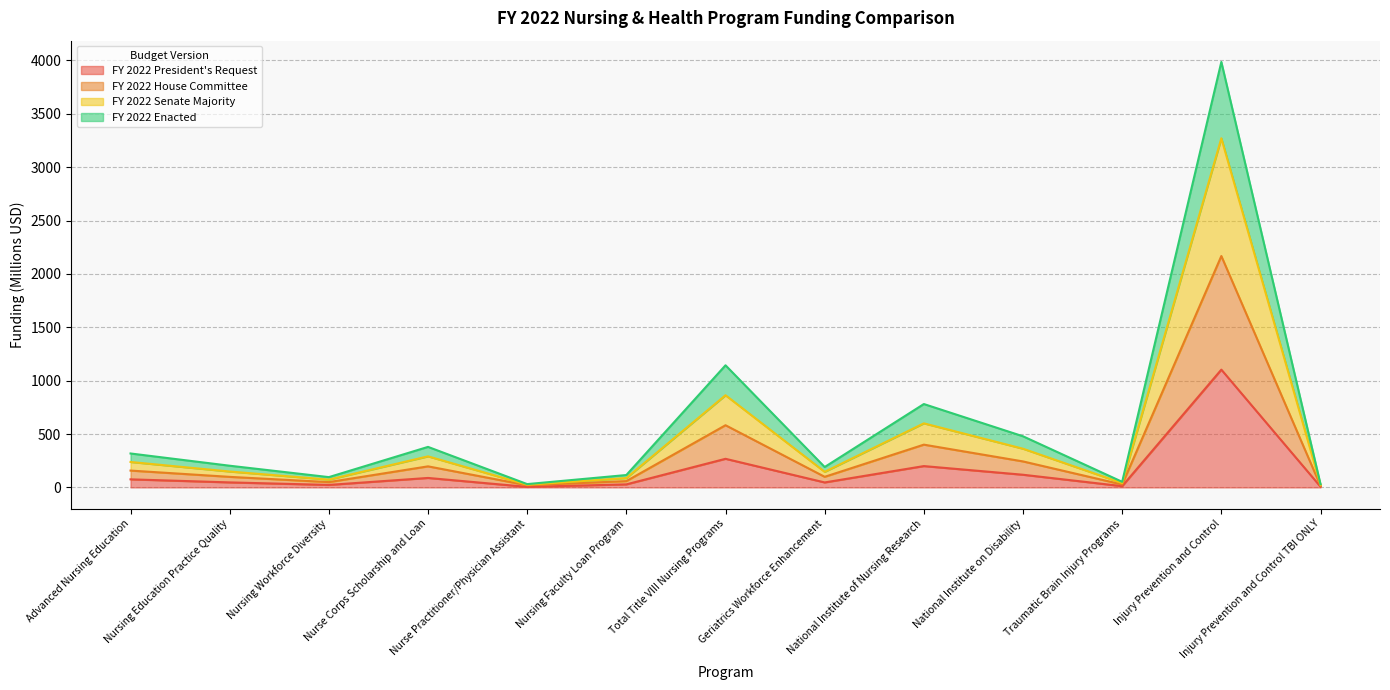

At which category does FY 2022 Enacted reach its first local peak?

Nurse Corps Scholarship and Loan